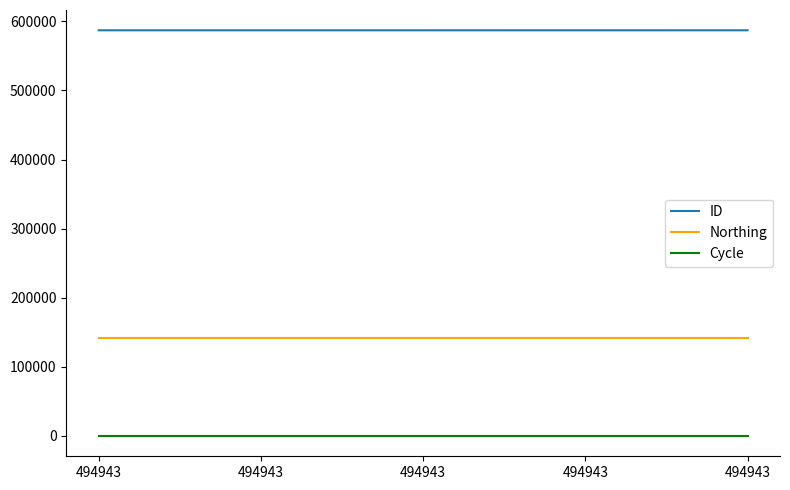

At which label is ID closest to 586974?

494943